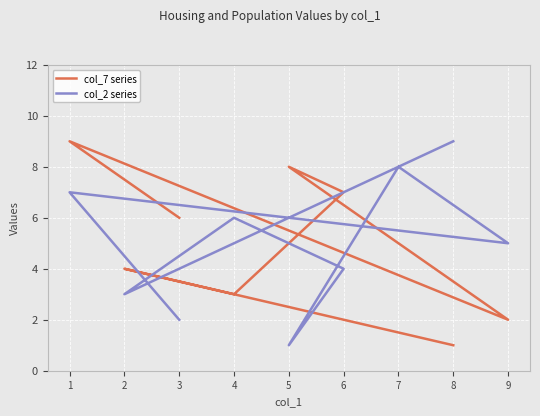

Reading left to right, what are all the values shown in this chart?

col_7 series: 6	9	2	5	8	7	3	4	1
col_2 series: 2	7	5	8	1	4	6	3	9